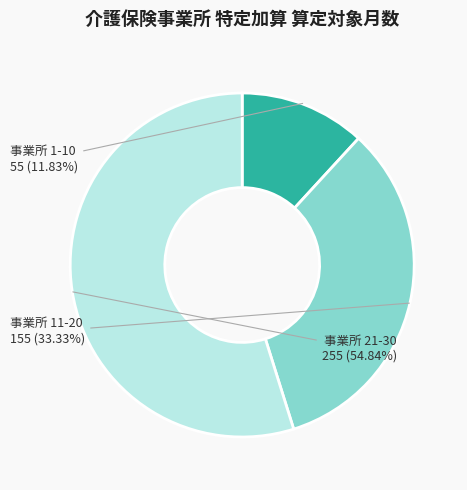

How many slices are in this pie chart?

3